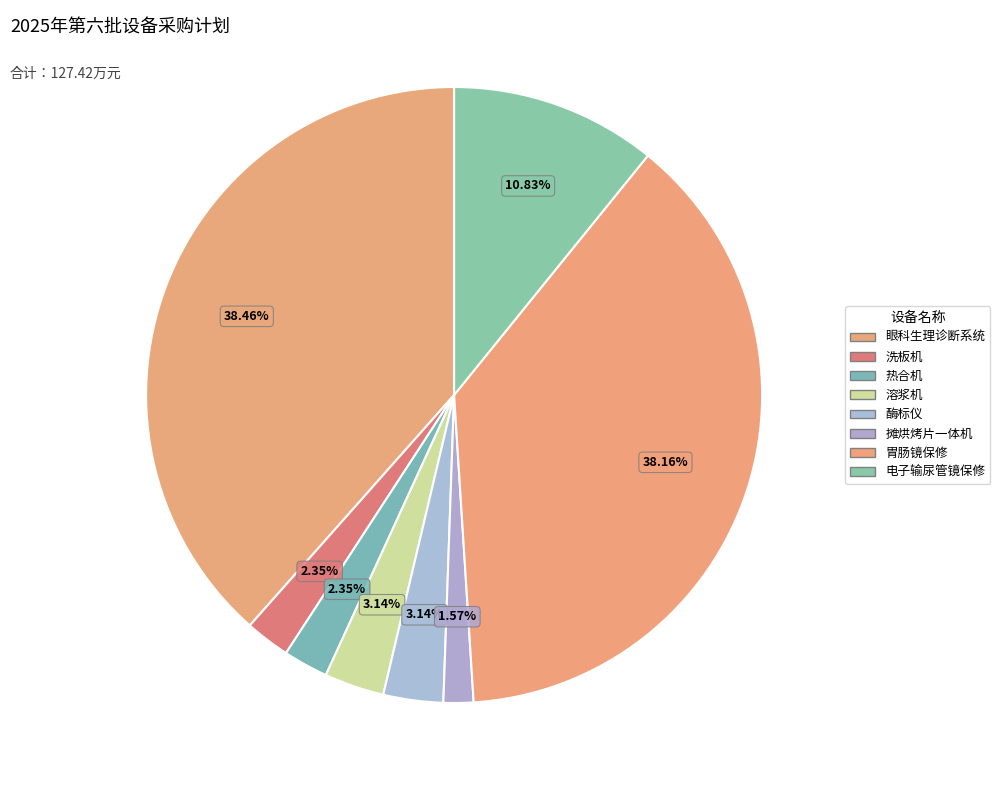

What is the change in value from 热合机 to 电子输尿管镜保修?

+10.8